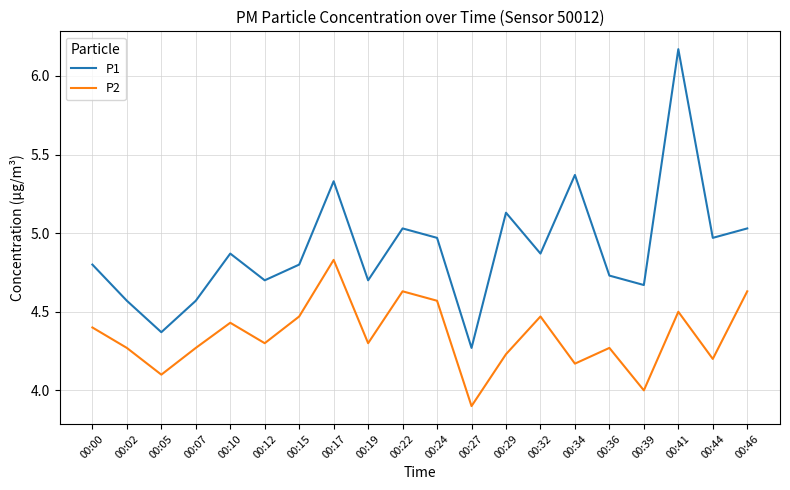

List the series in order of their overall mean, highest first.

P1, P2